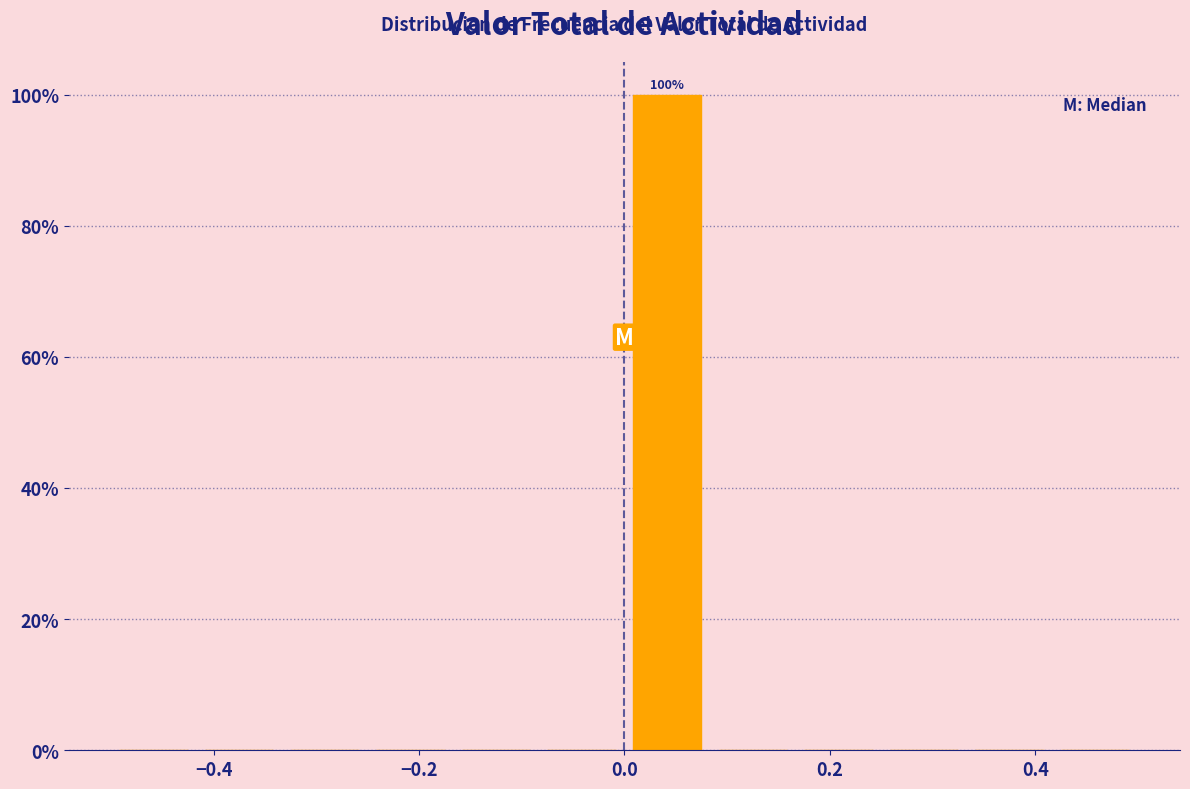

Over which range of the x-axis is the bar tallest?

0.00 to 0.08